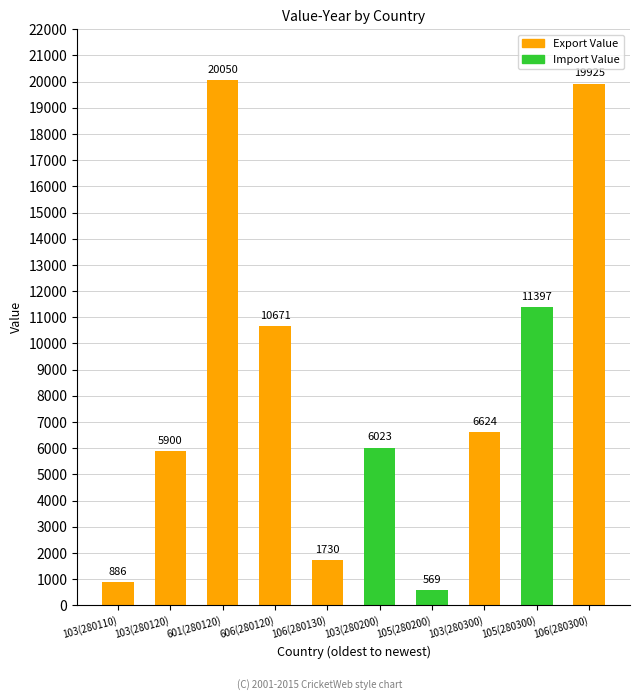

At which label is the value closest to 10309?

606(280120)